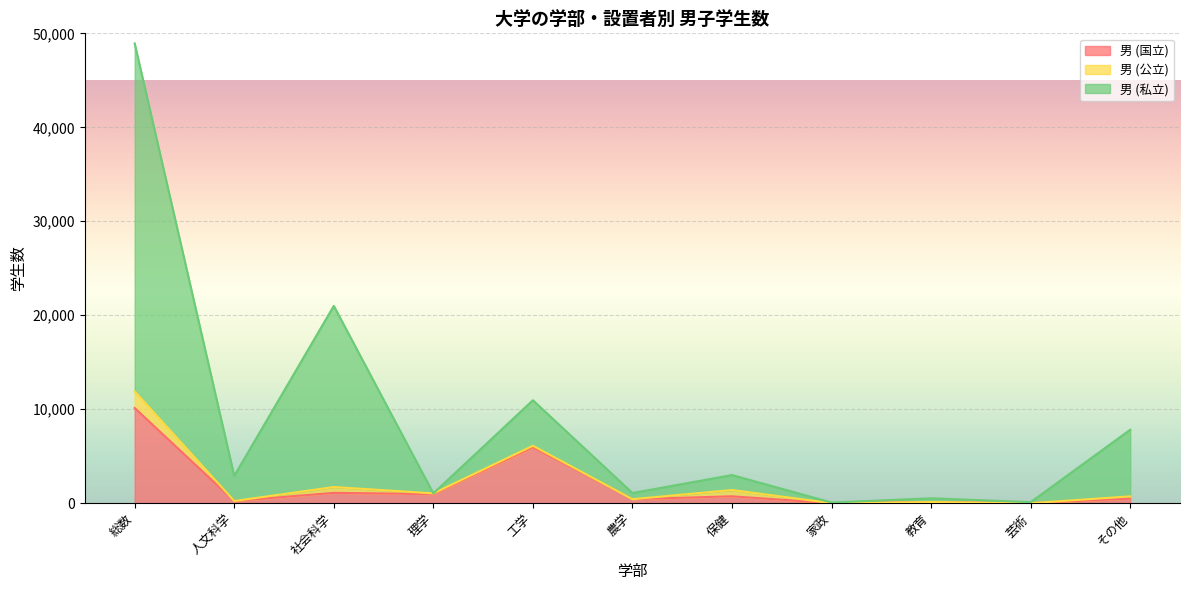

What is the label of the 4th point from the right?

家政